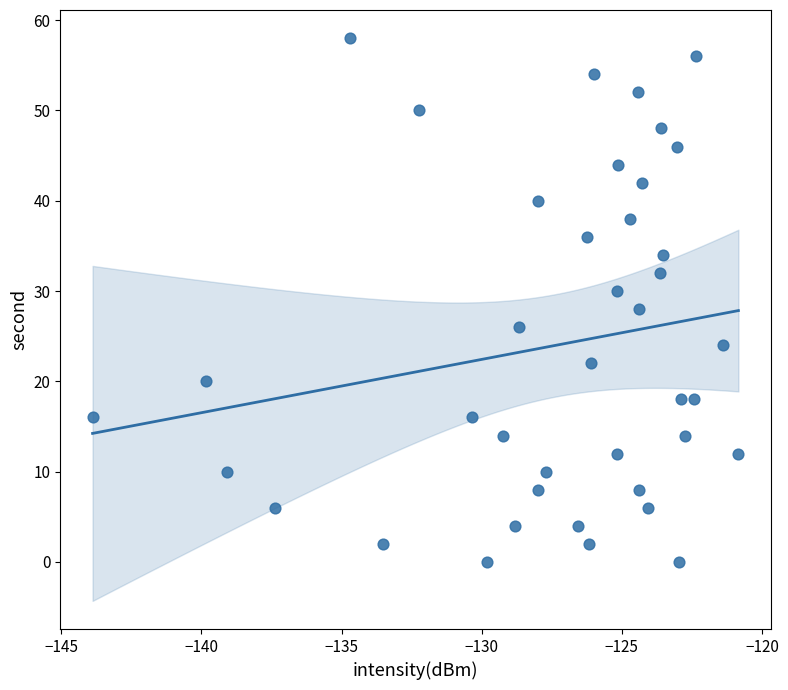

What is the range of Y values (max minus min)?

58